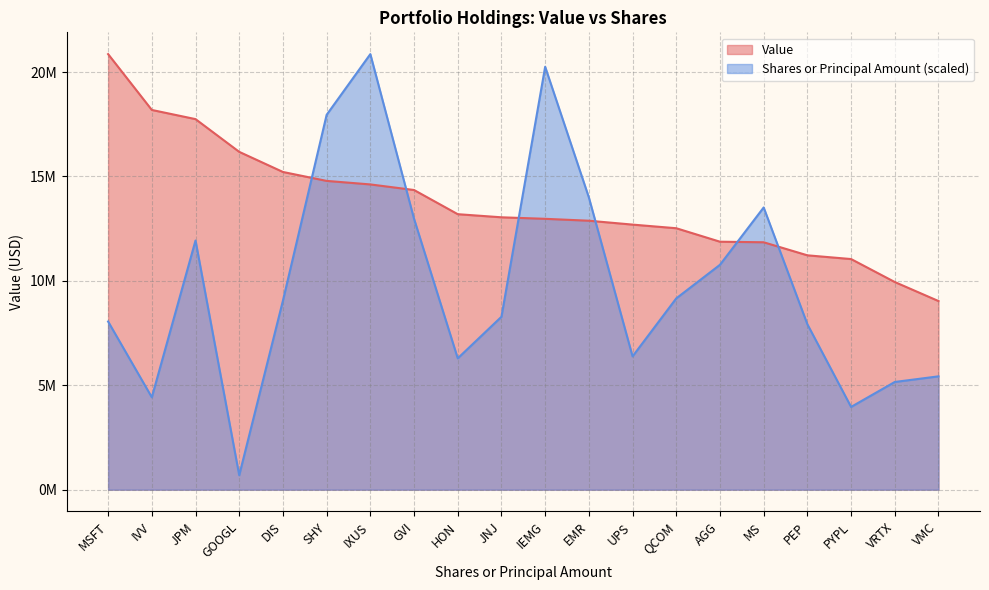

What is the approximate value at IVV, to the nearest 50?

18187000